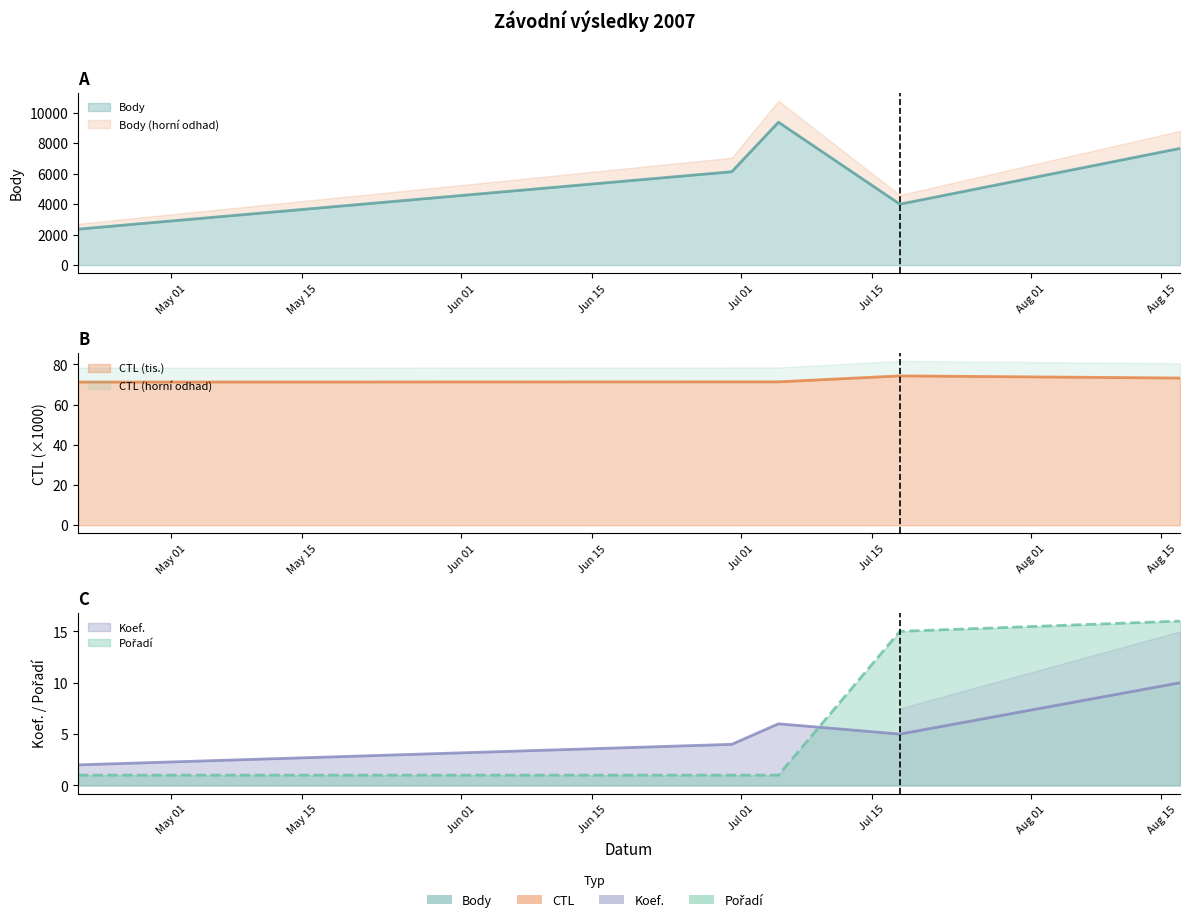

List the labels in order of Koef. value, largest first.

2007-08-17, 2007-07-05, 2007-07-18, 2007-06-30, 2007-04-21